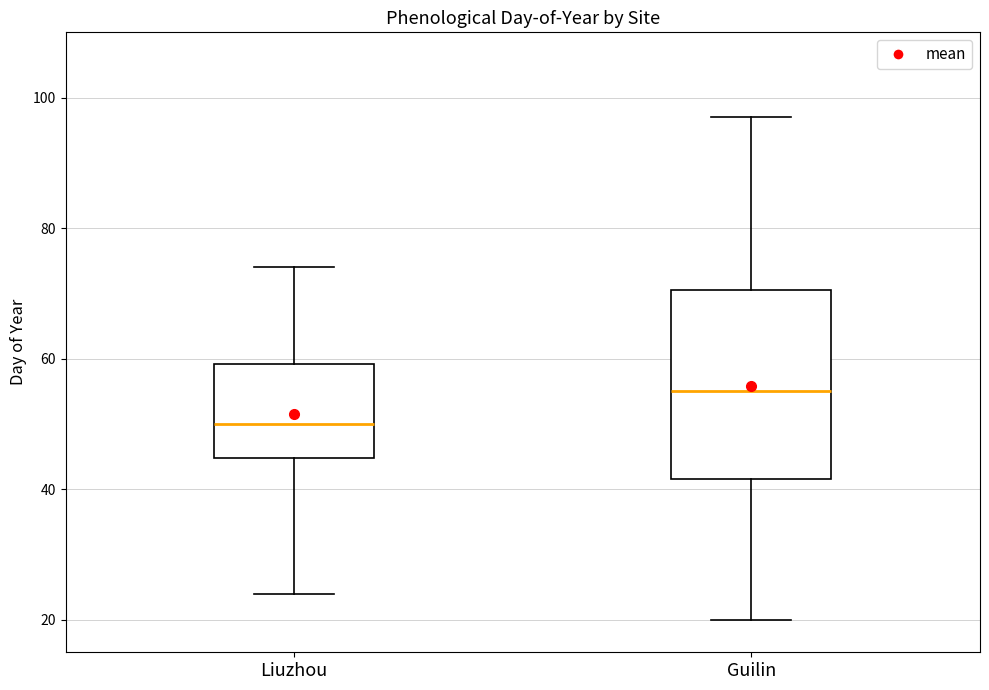

Where is the lower edge of the box for Guilin on the y-axis? The values are not printed on the chart, so give them approximately, as read against the axis.

42